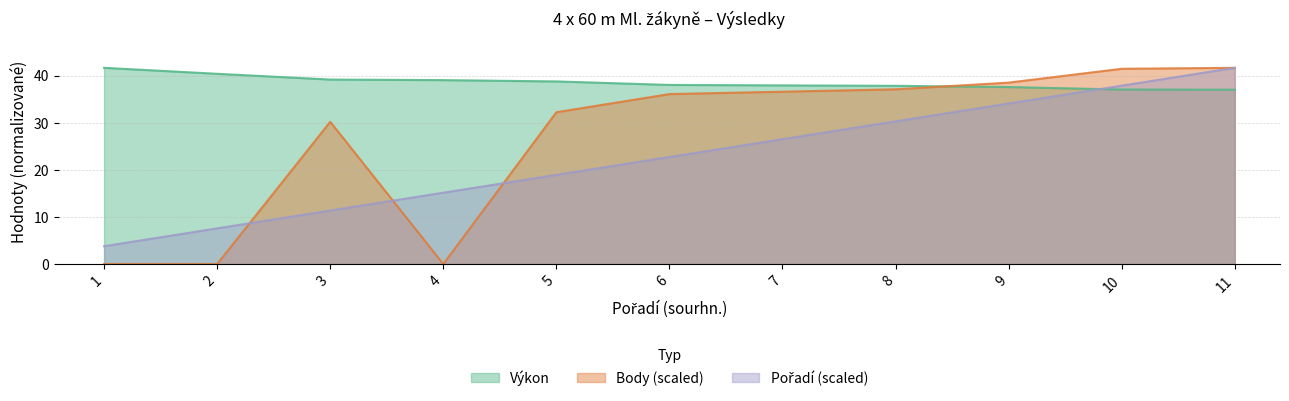

True or false: Pořadí (sourhn.) has more than 1 interior local peaks.

False